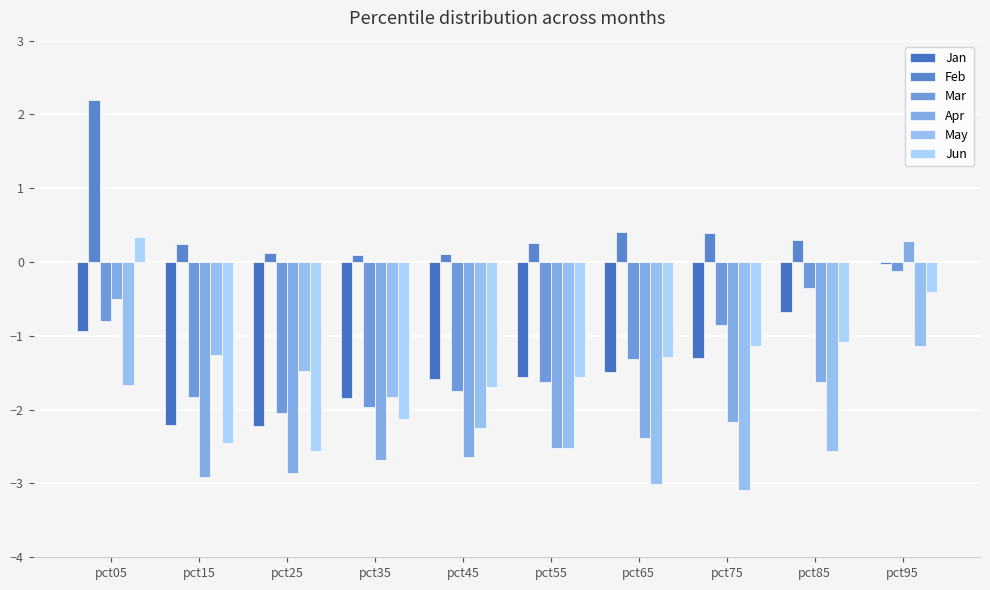

Is it true that Jan equals -1.5 at pct65?

True